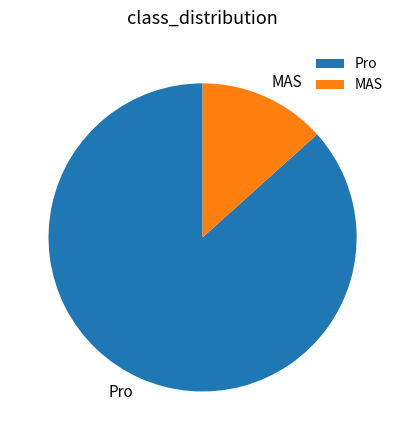

Rank the categories by value from lowest to highest.

MAS, Pro